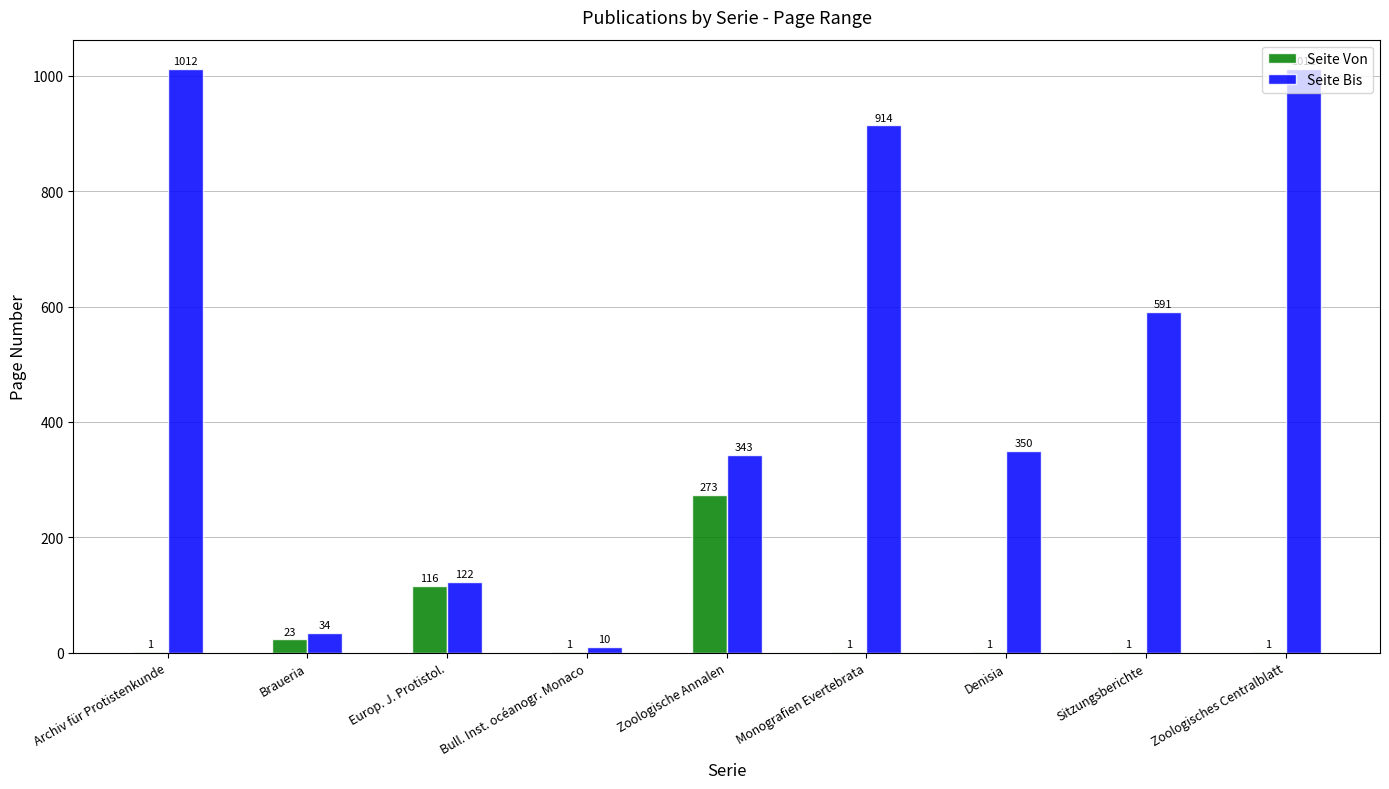

Is the value of Seite Bis at Braueria greater than the value of Seite Von at Braueria?

Yes